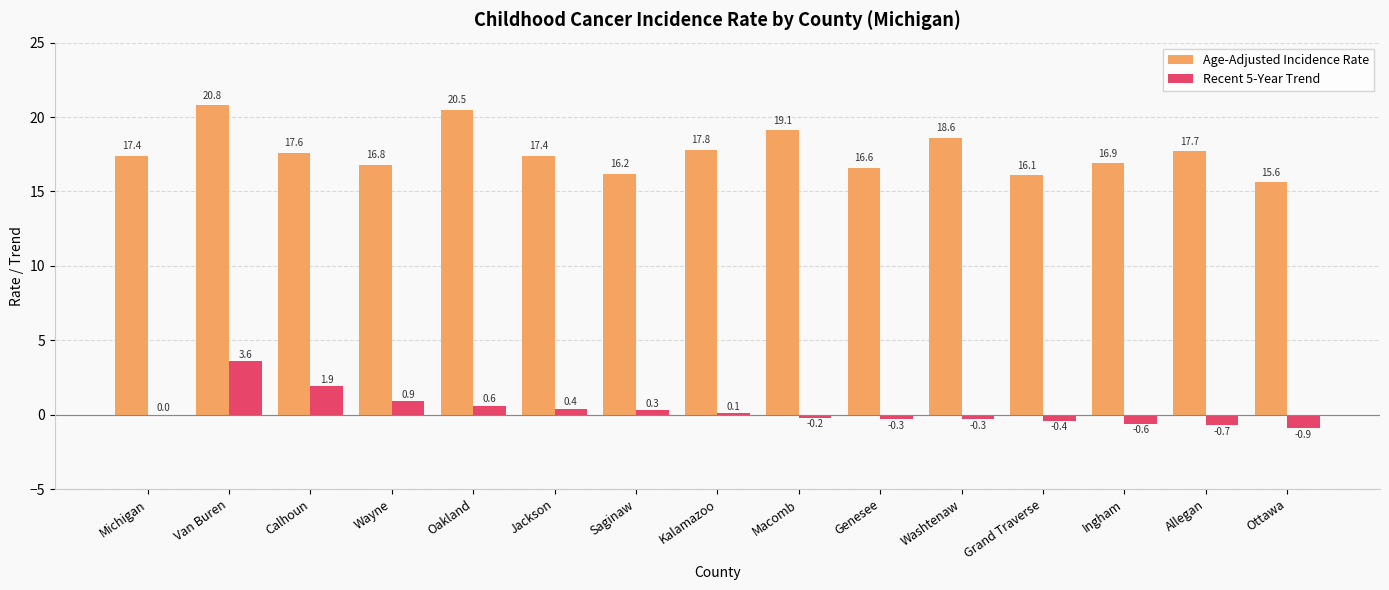

The value of Age-Adjusted Incidence Rate at Calhoun is 7.3. True or false?

False